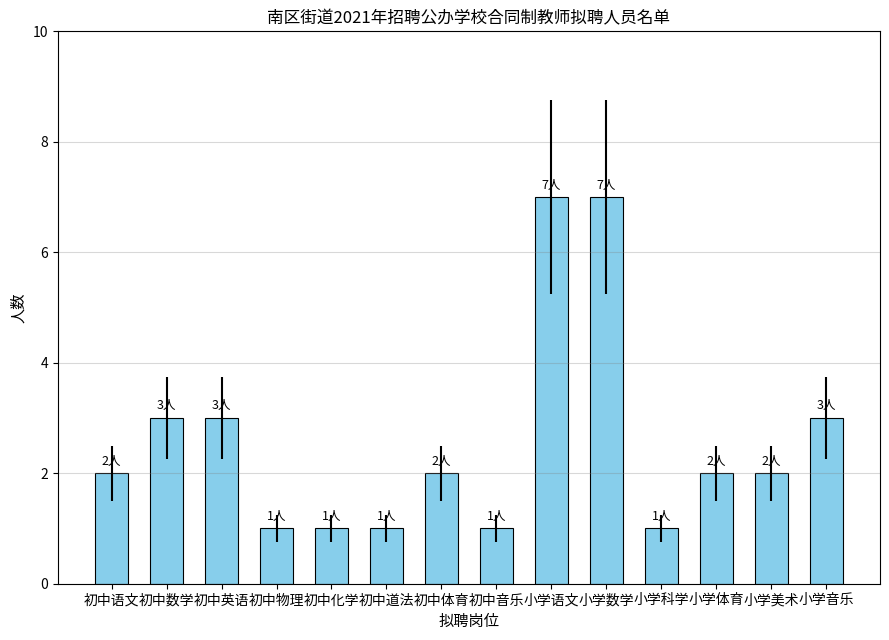

What is the change in value from 初中英语 to 初中音乐?

-2